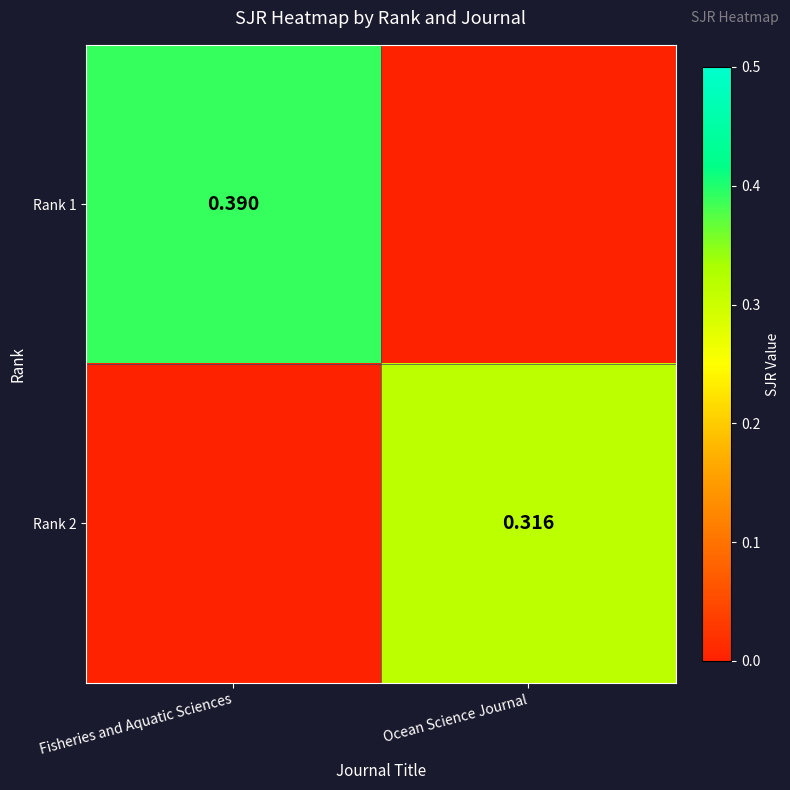

Which series has the widest spread of values?

Rank 1